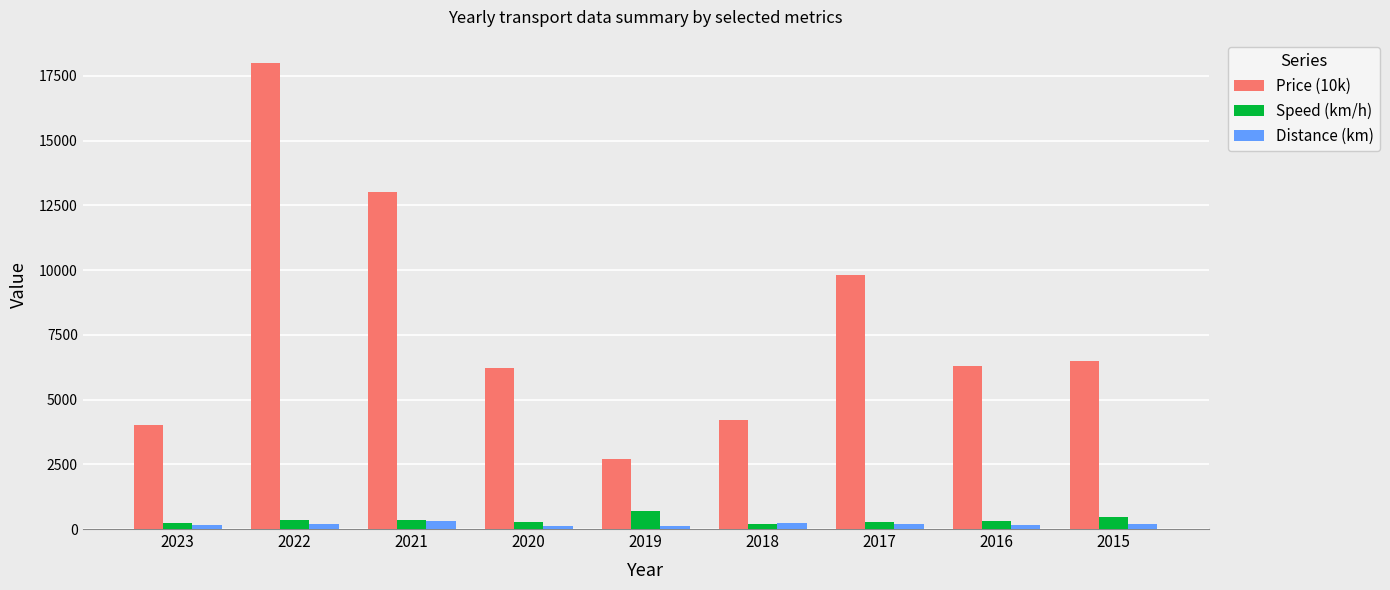

How many categories are shown in the chart?

9